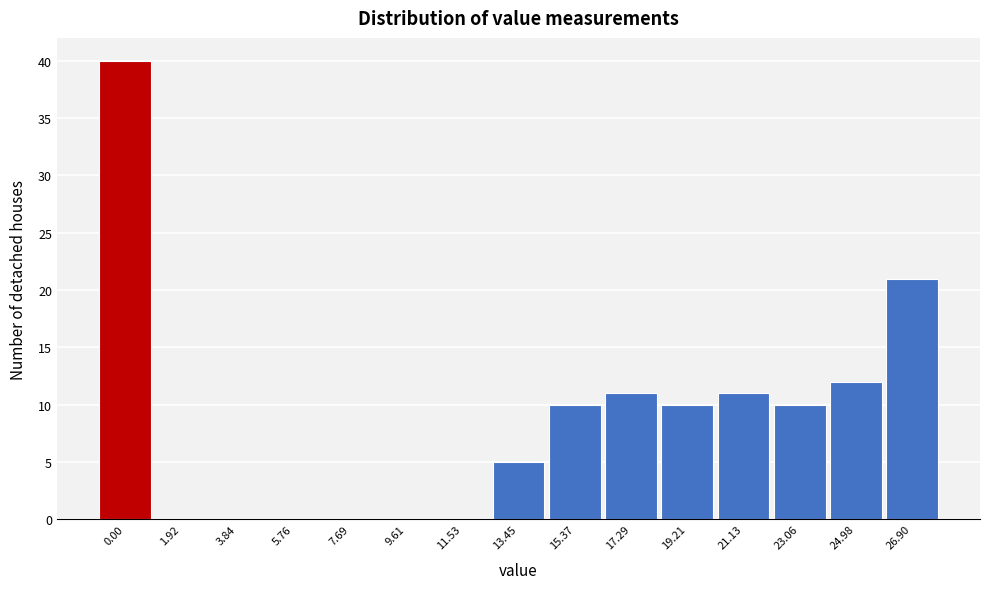

Between 17.29 and 23.06, which is larger?

17.29